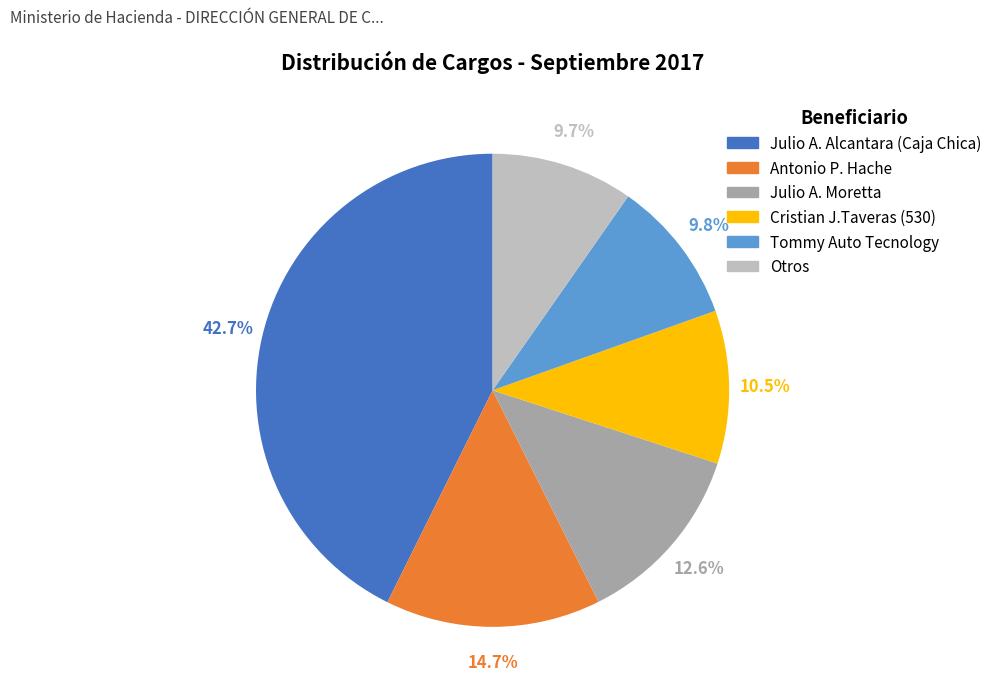

To the nearest percent, what is the difference between the largest and smallest slice percentages?

33%